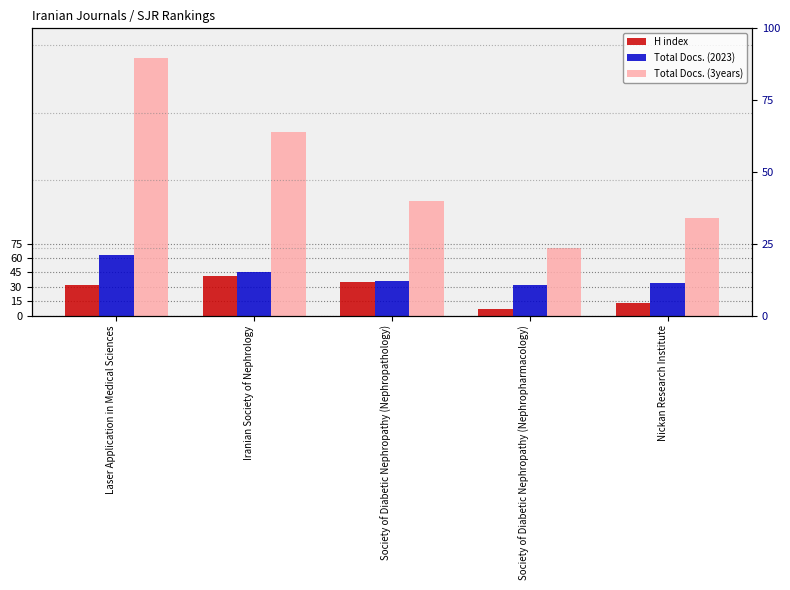

How many groups of bars are there?

5